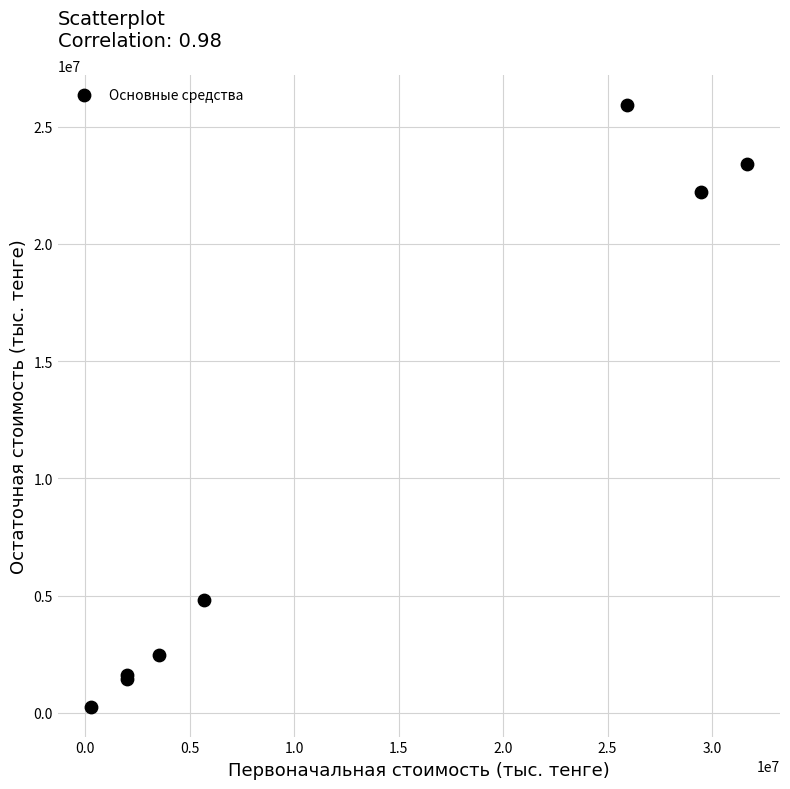

What Y value in the scatter plot is closest to 13094651?

4817130.5